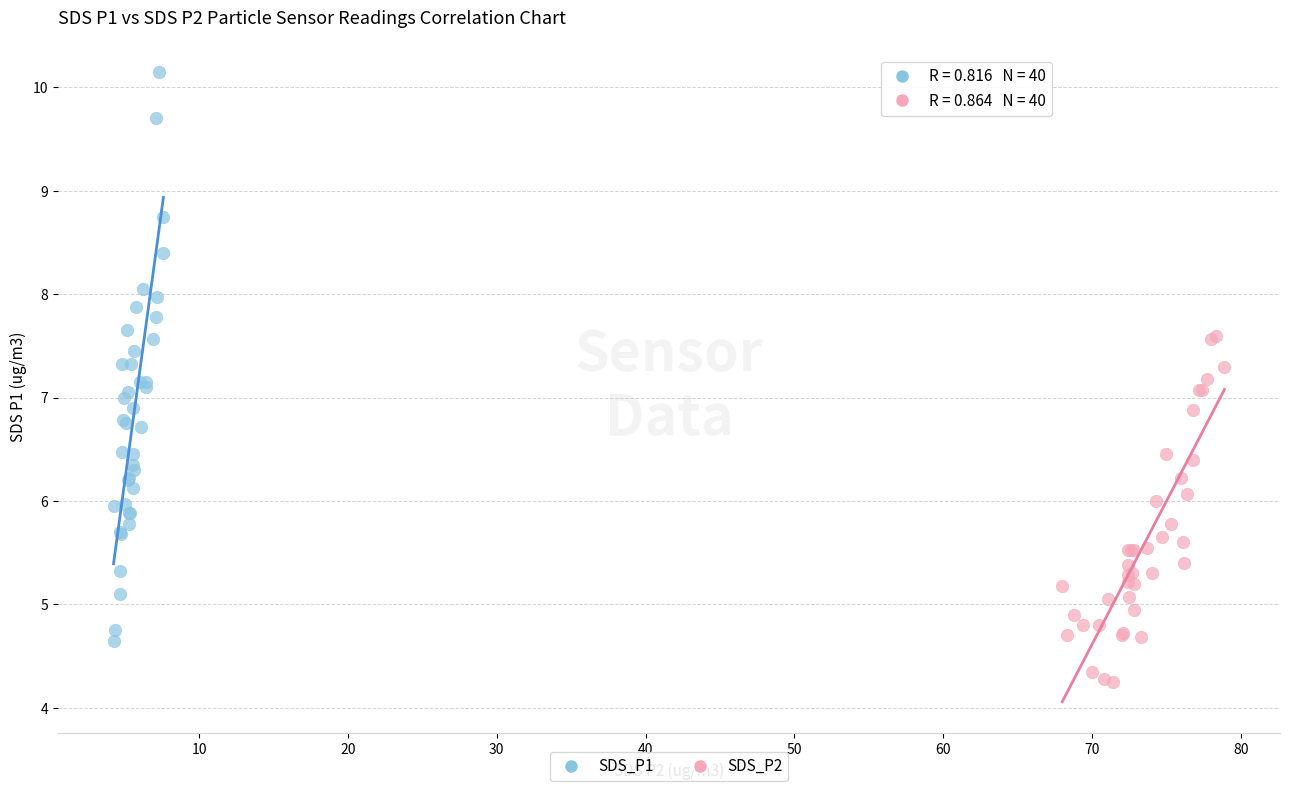

Which series contains the lowest Y value?

SDS_P2